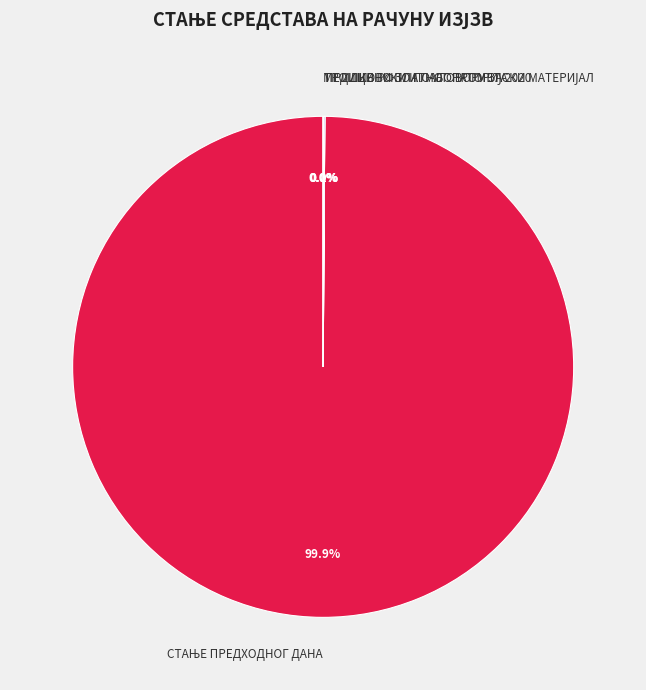

Is there any slice that represents more than half of the pie?

Yes